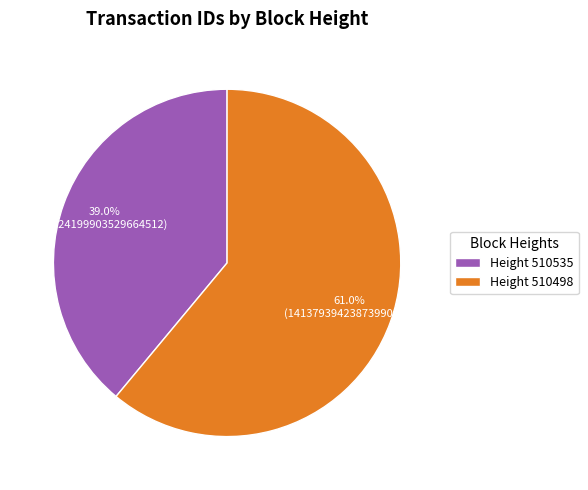

Combined, what portion of the pie is Height 510535 and Height 510498?

100.0%